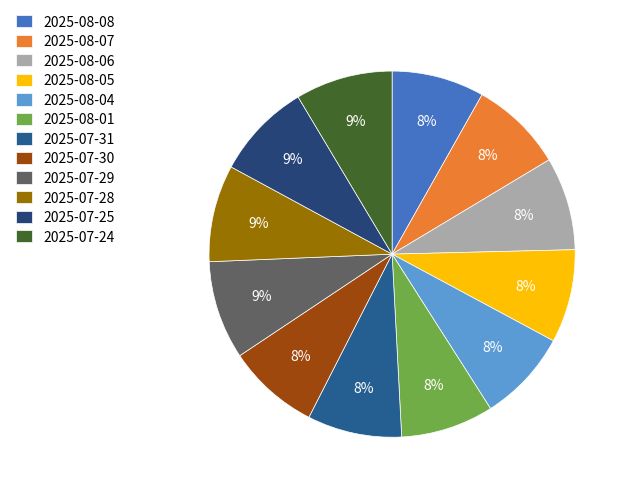

To the nearest percent, what is the average slice percentage?

8%